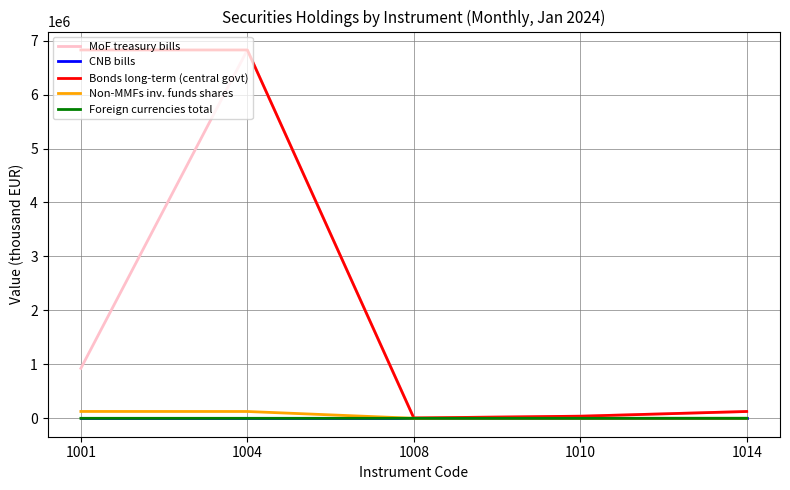

Is the value of MoF treasury bills at 1001 greater than the value of Foreign currencies total at 1010?

Yes